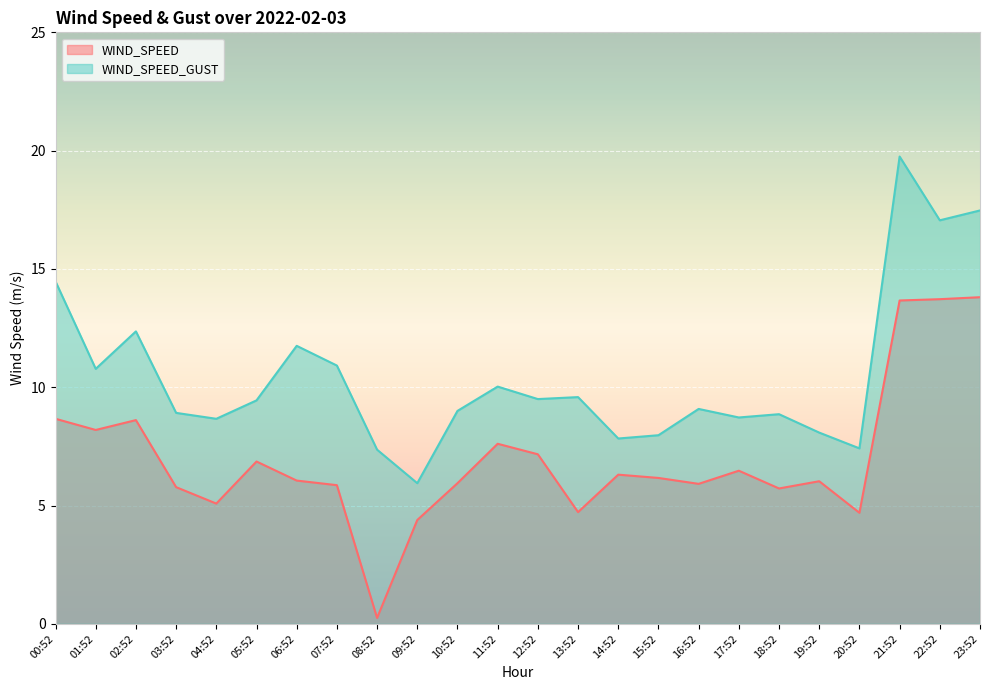

At which label does WIND_SPEED_GUST first exceed 9?

00:52